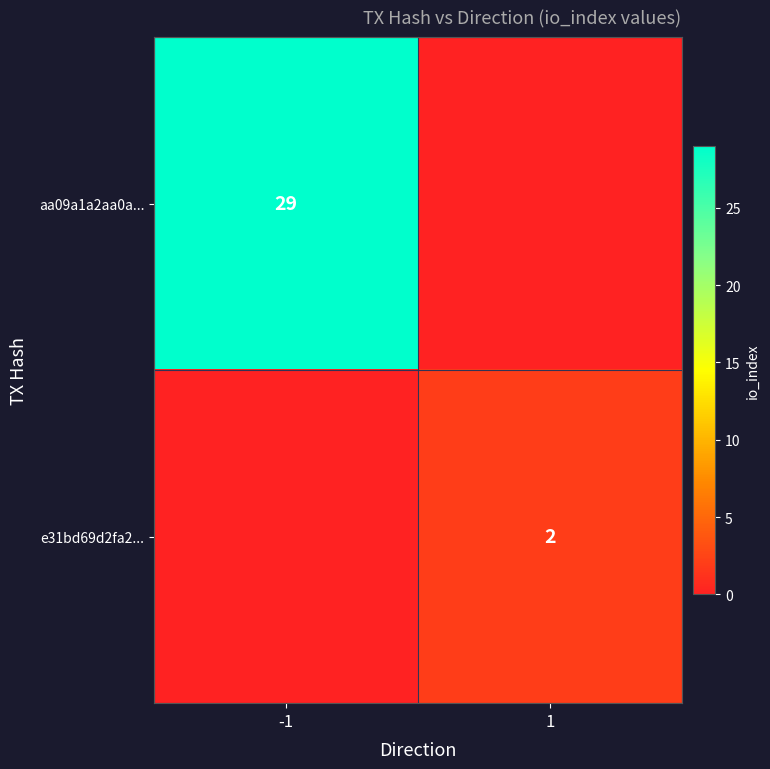

The value of aa09a1a2aa0a... at -1 is 29. True or false?

True